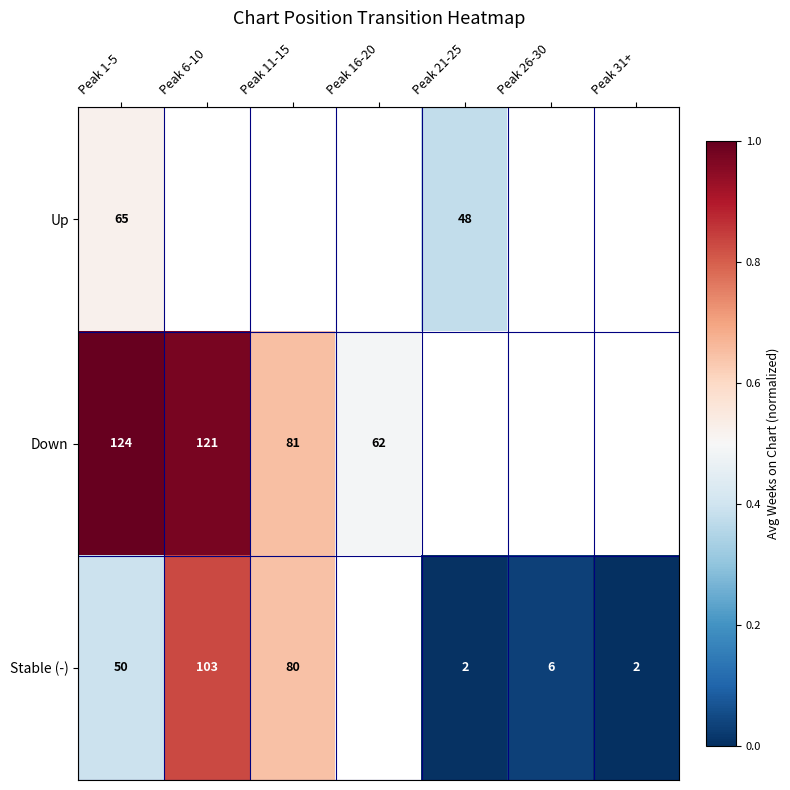

What is the greatest value displayed?

1.0